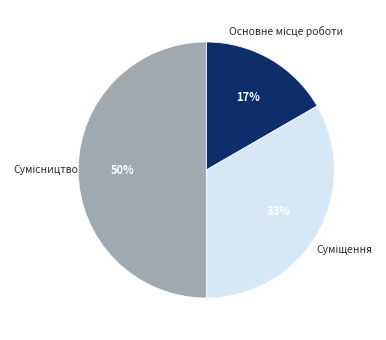

To the nearest percent, what is the difference between the largest and smallest slice percentages?

33%